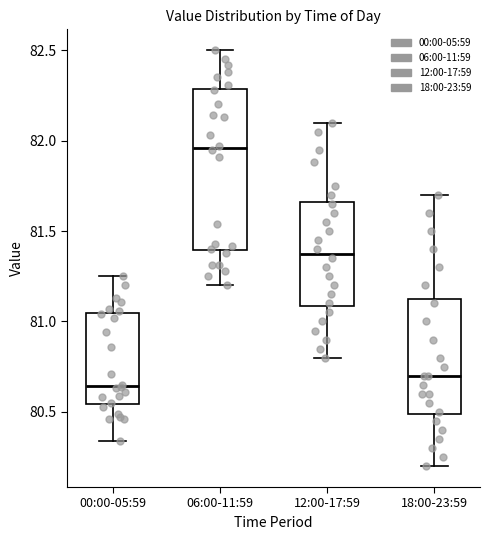

Reading left to right, transcribe this box plot: for each box, give where its median line is, the range the box spans, and where its two whiskers end, as read against the y-axis. The values are not printed on the chart, so give them approximately, as read against the axis.

00:00-05:59: median 80.65, box 80.55 to 81.05, whiskers 80.35 to 81.25
06:00-11:59: median 81.95, box 81.40 to 82.30, whiskers 81.20 to 82.50
12:00-17:59: median 81.40, box 81.10 to 81.65, whiskers 80.80 to 82.10
18:00-23:59: median 80.70, box 80.50 to 81.15, whiskers 80.20 to 81.70